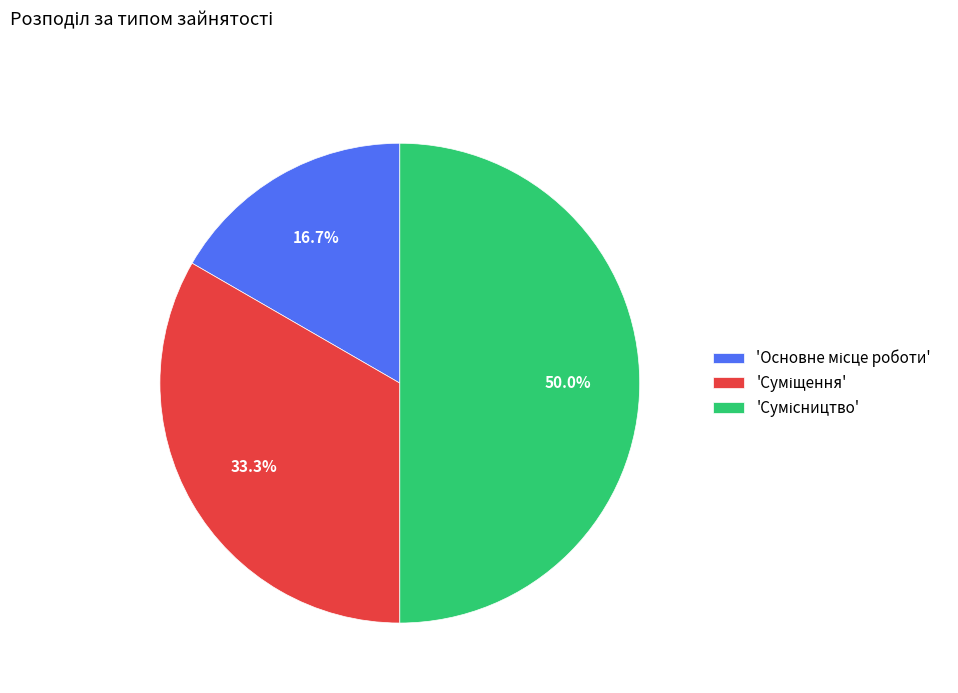

To the nearest percent, what is the difference between the largest and smallest slice percentages?

33%